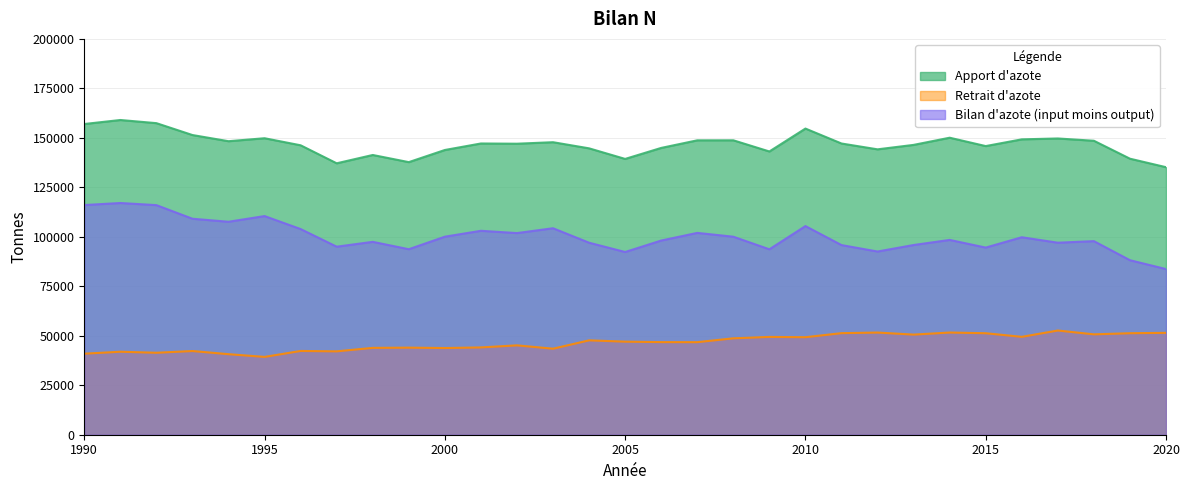

True or false: Retrait d'azote and Apport d'azote intersect in this chart.

False